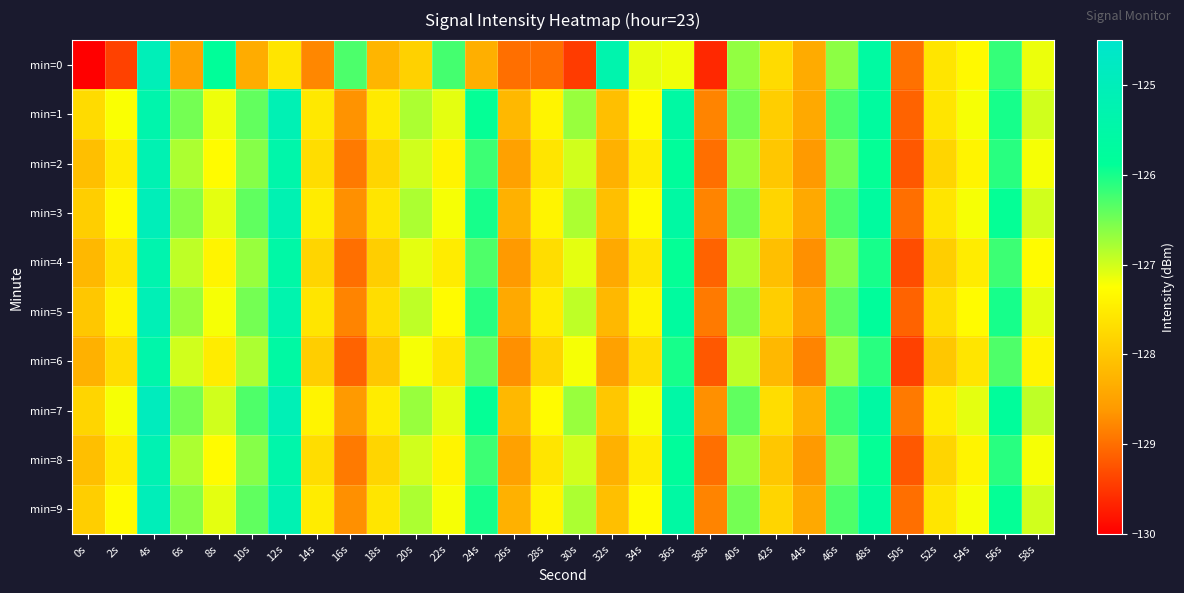

Reading right to left, extract all data points from this chart.

min=0: 58s=-127.1	56s=-126.2	54s=-127.3	52s=-127.6	50s=-129.0	48s=-125.6	46s=-126.6	44s=-128.4	42s=-127.7	40s=-126.7	38s=-129.6	36s=-127.2	34s=-127.1	32s=-125.3	30s=-129.5	28s=-129.0	26s=-129.0	24s=-128.3	22s=-126.3	20s=-127.9	18s=-128.2	16s=-126.3	14s=-128.8	12s=-127.6	10s=-128.4	8s=-125.9	6s=-128.5	4s=-125.0	2s=-129.4	0s=-130.3
min=1: 58s=-127.0	56s=-126.0	54s=-127.2	52s=-127.6	50s=-129.1	48s=-125.7	46s=-126.3	44s=-128.4	42s=-127.9	40s=-126.5	38s=-128.8	36s=-125.6	34s=-127.3	32s=-128.1	30s=-126.7	28s=-127.4	26s=-128.2	24s=-125.9	22s=-127.1	20s=-126.8	18s=-127.5	16s=-128.7	14s=-127.6	12s=-125.1	10s=-126.4	8s=-127.2	6s=-126.5	4s=-125.3	2s=-127.2	0s=-127.7
min=2: 58s=-127.2	56s=-126.1	54s=-127.4	52s=-127.8	50s=-129.2	48s=-125.9	46s=-126.5	44s=-128.6	42s=-128.0	40s=-126.7	38s=-129.0	36s=-125.8	34s=-127.5	32s=-128.3	30s=-127.0	28s=-127.6	26s=-128.5	24s=-126.2	22s=-127.4	20s=-127.0	18s=-127.8	16s=-128.9	14s=-127.7	12s=-125.4	10s=-126.6	8s=-127.3	6s=-126.8	4s=-125.2	2s=-127.5	0s=-128.1
min=3: 58s=-127.0	56s=-125.9	54s=-127.2	52s=-127.6	50s=-129.0	48s=-125.7	46s=-126.3	44s=-128.4	42s=-127.8	40s=-126.5	38s=-128.8	36s=-125.6	34s=-127.3	32s=-128.1	30s=-126.8	28s=-127.4	26s=-128.3	24s=-126.0	22s=-127.2	20s=-126.8	18s=-127.6	16s=-128.7	14s=-127.5	12s=-125.2	10s=-126.4	8s=-127.1	6s=-126.6	4s=-125.0	2s=-127.3	0s=-127.9
min=4: 58s=-127.3	56s=-126.2	54s=-127.5	52s=-127.9	50s=-129.3	48s=-126.0	46s=-126.6	44s=-128.7	42s=-128.1	40s=-126.8	38s=-129.1	36s=-125.9	34s=-127.6	32s=-128.4	30s=-127.1	28s=-127.7	26s=-128.6	24s=-126.3	22s=-127.5	20s=-127.1	18s=-127.9	16s=-129.0	14s=-127.8	12s=-125.5	10s=-126.7	8s=-127.4	6s=-126.9	4s=-125.3	2s=-127.6	0s=-128.2
min=5: 58s=-127.1	56s=-126.0	54s=-127.3	52s=-127.7	50s=-129.1	48s=-125.8	46s=-126.4	44s=-128.5	42s=-127.9	40s=-126.6	38s=-128.9	36s=-125.7	34s=-127.4	32s=-128.2	30s=-126.9	28s=-127.5	26s=-128.4	24s=-126.1	22s=-127.3	20s=-126.9	18s=-127.7	16s=-128.8	14s=-127.6	12s=-125.3	10s=-126.5	8s=-127.2	6s=-126.7	4s=-125.1	2s=-127.4	0s=-128.0
min=6: 58s=-127.4	56s=-126.3	54s=-127.6	52s=-128.0	50s=-129.4	48s=-126.1	46s=-126.7	44s=-128.8	42s=-128.2	40s=-126.9	38s=-129.2	36s=-126.0	34s=-127.7	32s=-128.5	30s=-127.2	28s=-127.8	26s=-128.7	24s=-126.4	22s=-127.6	20s=-127.2	18s=-128.0	16s=-129.1	14s=-127.9	12s=-125.6	10s=-126.8	8s=-127.5	6s=-127.0	4s=-125.4	2s=-127.7	0s=-128.3
min=7: 58s=-126.9	56s=-125.8	54s=-127.1	52s=-127.5	50s=-128.9	48s=-125.6	46s=-126.2	44s=-128.3	42s=-127.7	40s=-126.4	38s=-128.7	36s=-125.5	34s=-127.2	32s=-128.0	30s=-126.7	28s=-127.3	26s=-128.2	24s=-125.9	22s=-127.1	20s=-126.7	18s=-127.5	16s=-128.6	14s=-127.4	12s=-125.1	10s=-126.3	8s=-127.0	6s=-126.5	4s=-124.9	2s=-127.2	0s=-127.8
min=8: 58s=-127.2	56s=-126.1	54s=-127.4	52s=-127.8	50s=-129.2	48s=-125.9	46s=-126.5	44s=-128.6	42s=-128.0	40s=-126.7	38s=-129.0	36s=-125.8	34s=-127.5	32s=-128.3	30s=-127.0	28s=-127.6	26s=-128.5	24s=-126.2	22s=-127.4	20s=-127.0	18s=-127.8	16s=-128.9	14s=-127.7	12s=-125.4	10s=-126.6	8s=-127.3	6s=-126.8	4s=-125.2	2s=-127.5	0s=-128.1
min=9: 58s=-127.0	56s=-125.9	54s=-127.2	52s=-127.6	50s=-129.0	48s=-125.7	46s=-126.3	44s=-128.4	42s=-127.8	40s=-126.5	38s=-128.8	36s=-125.6	34s=-127.3	32s=-128.1	30s=-126.8	28s=-127.4	26s=-128.3	24s=-126.0	22s=-127.2	20s=-126.8	18s=-127.6	16s=-128.7	14s=-127.5	12s=-125.2	10s=-126.4	8s=-127.1	6s=-126.6	4s=-125.0	2s=-127.3	0s=-127.9